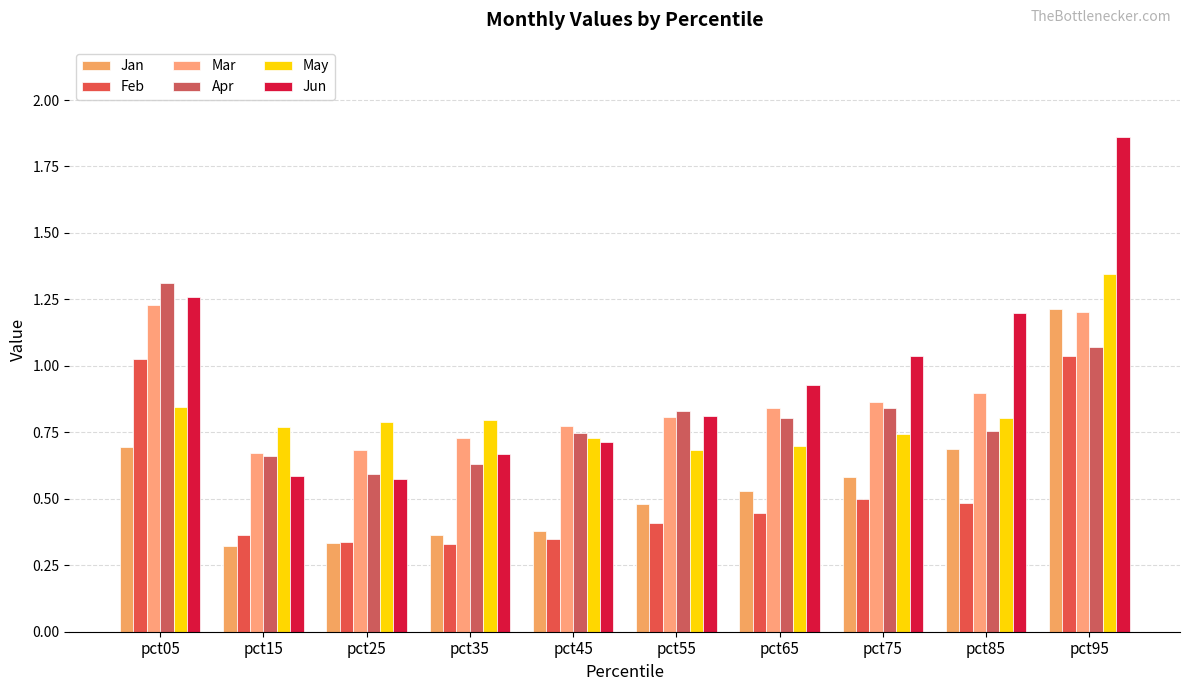

How many groups of bars are there?

10